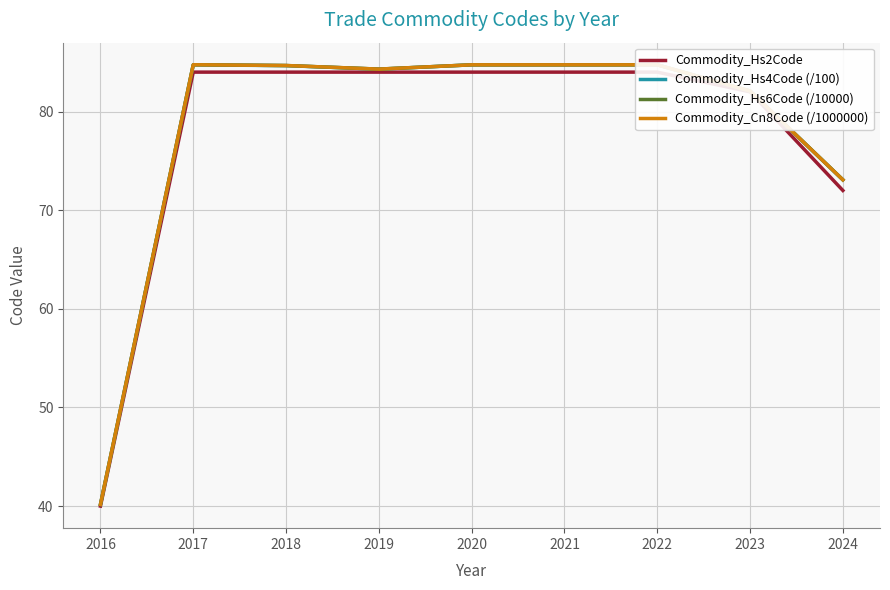

Where is Commodity_Hs4Code (/100) nearest to the value 62?

2024